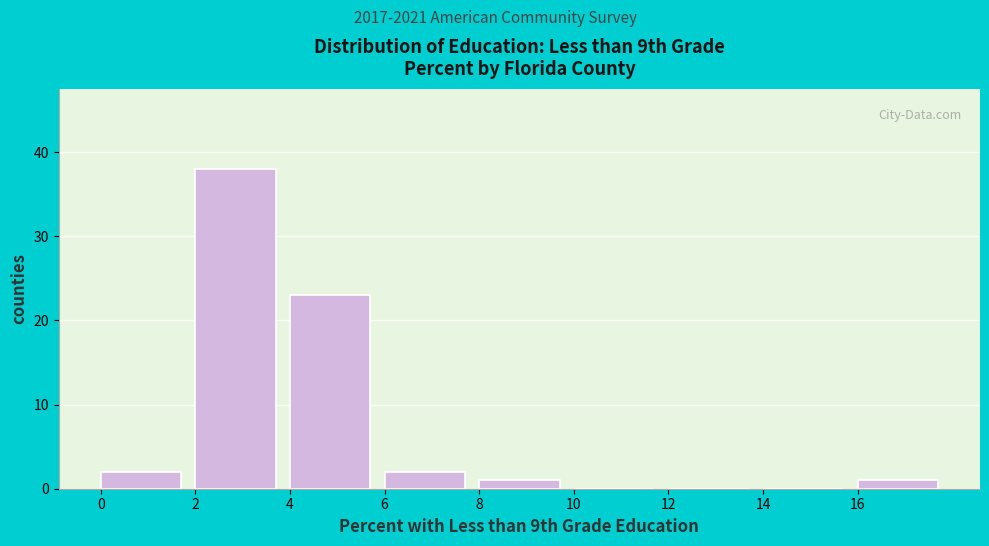

Reading left to right, list every bar in this chart as the range it spans on the x-axis followed by its height. The values are not printed on the chart, so give them approximately, as read against the axis.

0 to 2: 2
2 to 4: 38
4 to 6: 23
6 to 8: 2
8 to 10: 1
10 to 12: 0
12 to 14: 0
14 to 16: 0
16 to 18: 1